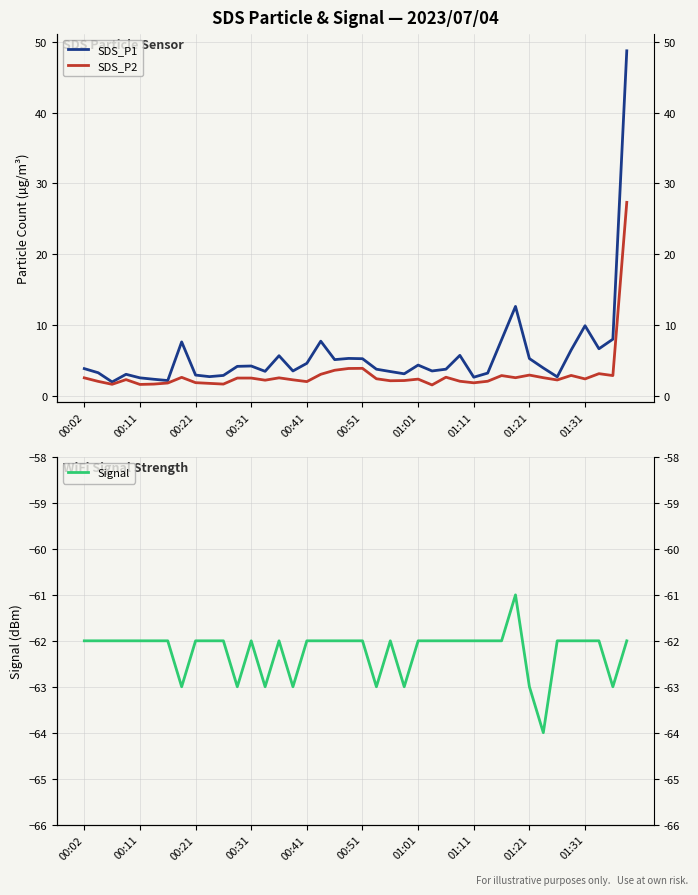

How many interior local peaks does the SDS_P1 series have?

10